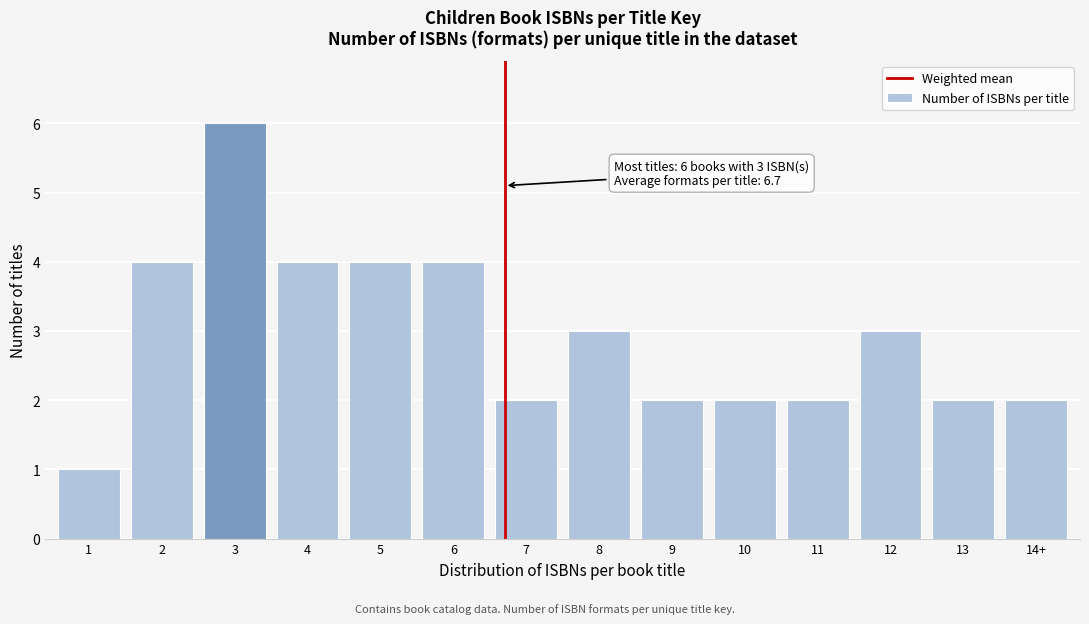

Reading left to right, extract all data points from this chart.

1=1	2=4	3=6	4=4	5=4	6=4	7=2	8=3	9=2	10=2	11=2	12=3	13=2	14+=2